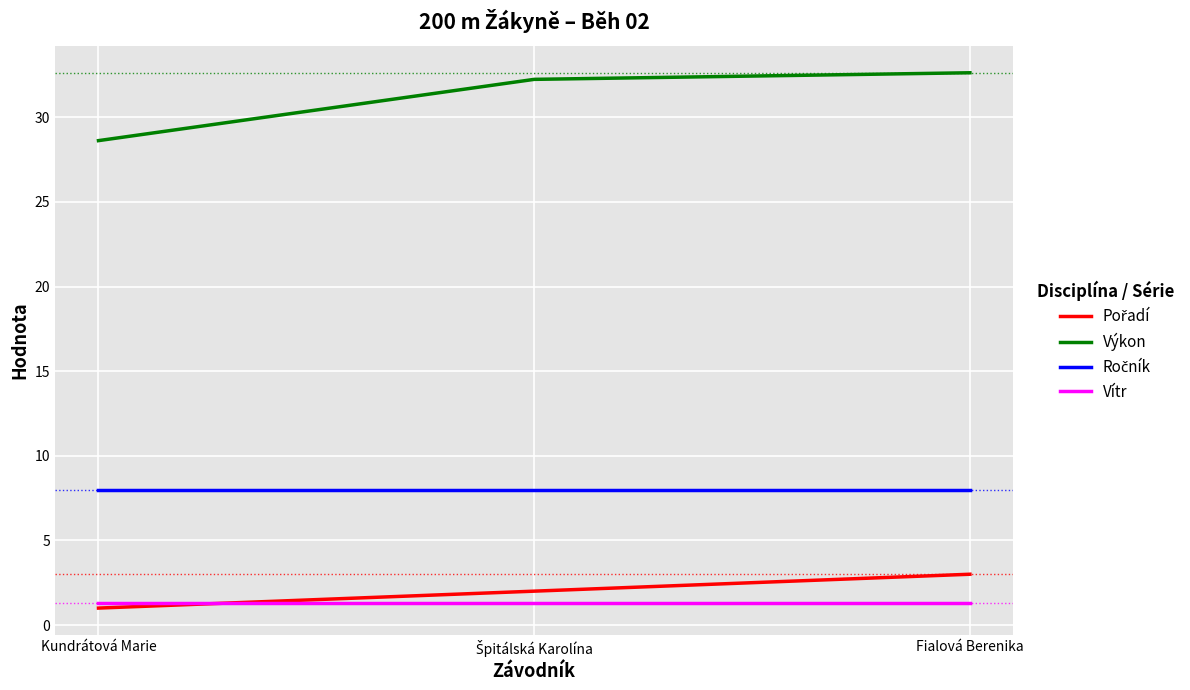

Which series has the largest range (max minus min)?

Výkon